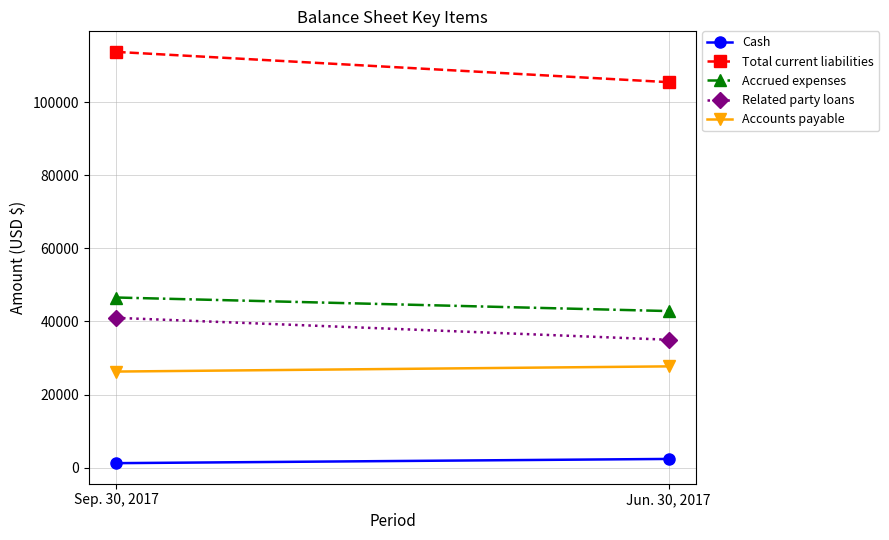

At how many categories does at least one series exceed 36172?

2